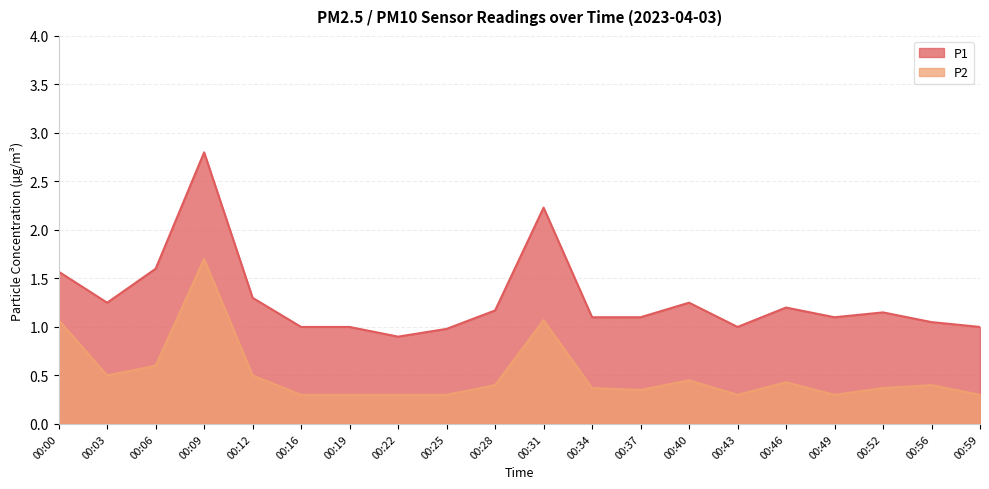

What is the total value across all series at 00:12?

1.8